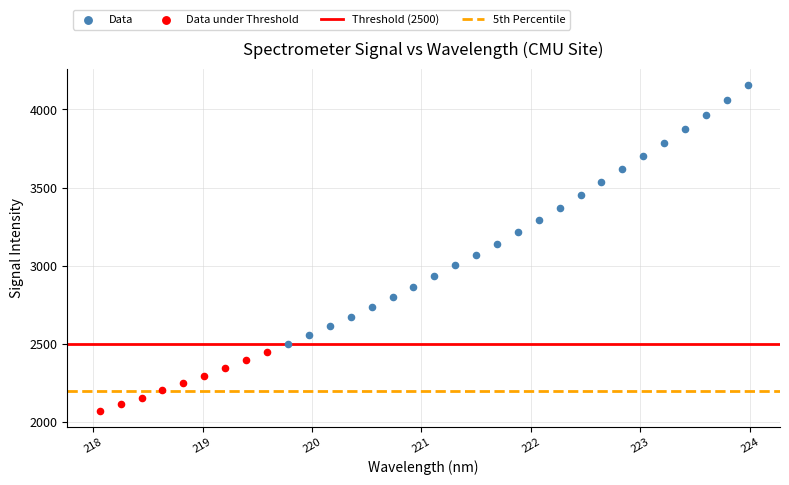

Which series contains the highest Y value?

Data